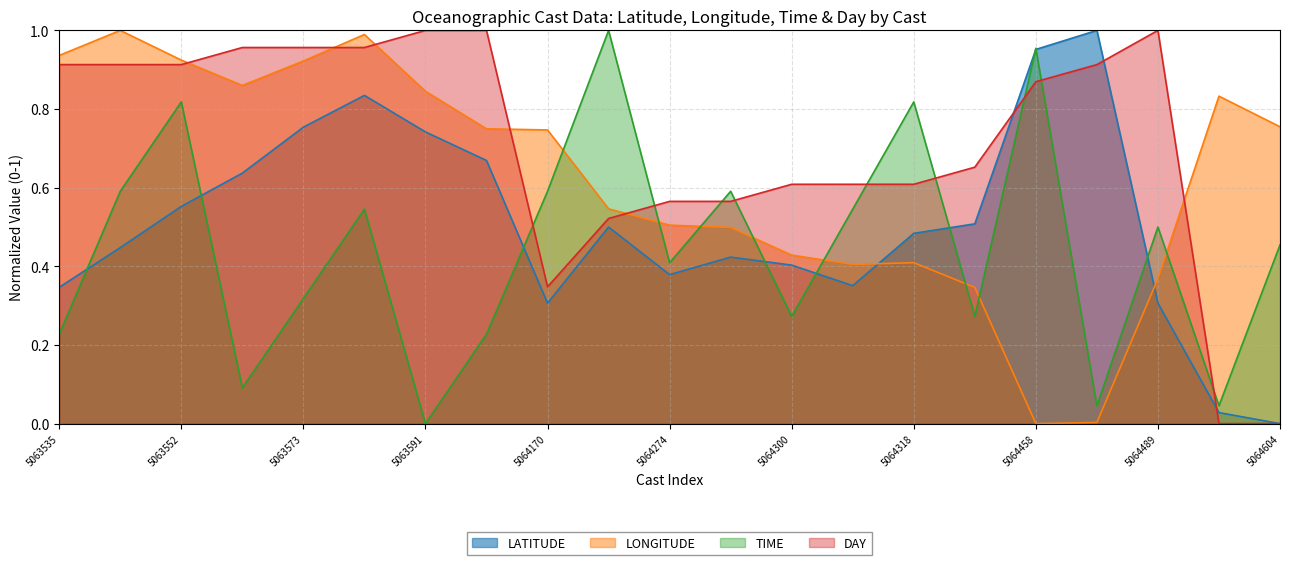

Between 5064278 and 5063573, which is larger?

5063573